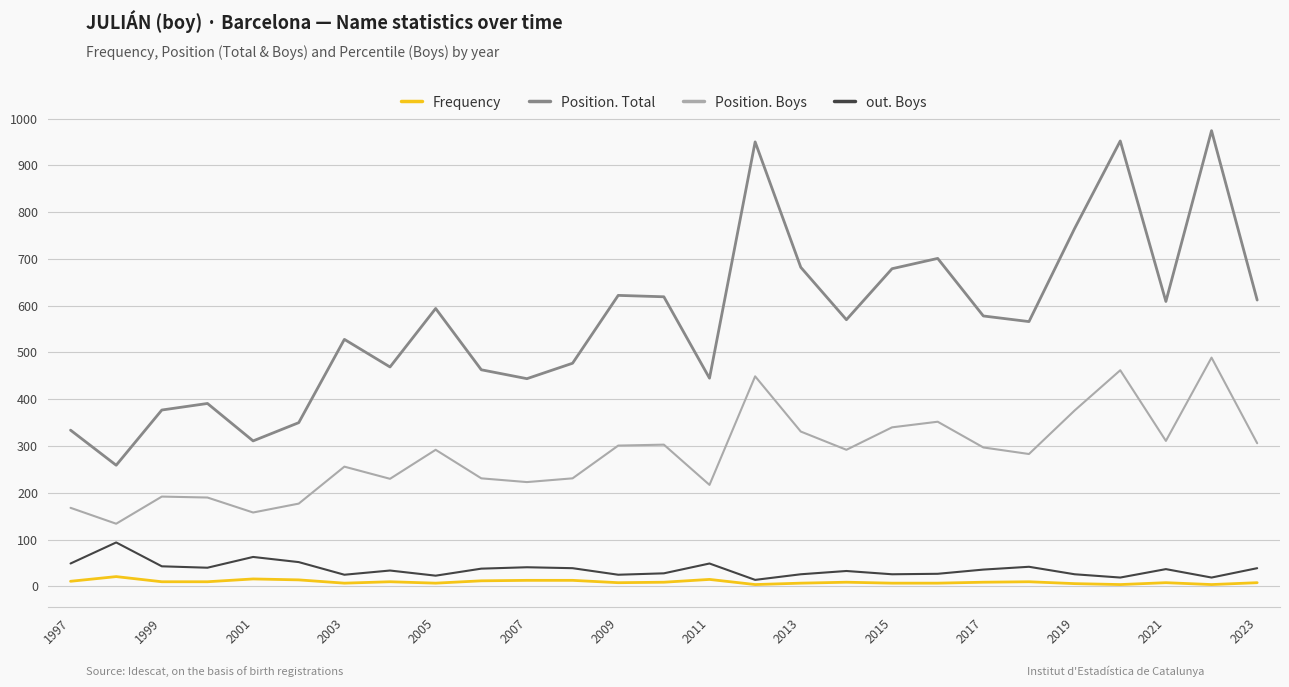

Which series has the widest spread of values?

Position. Total